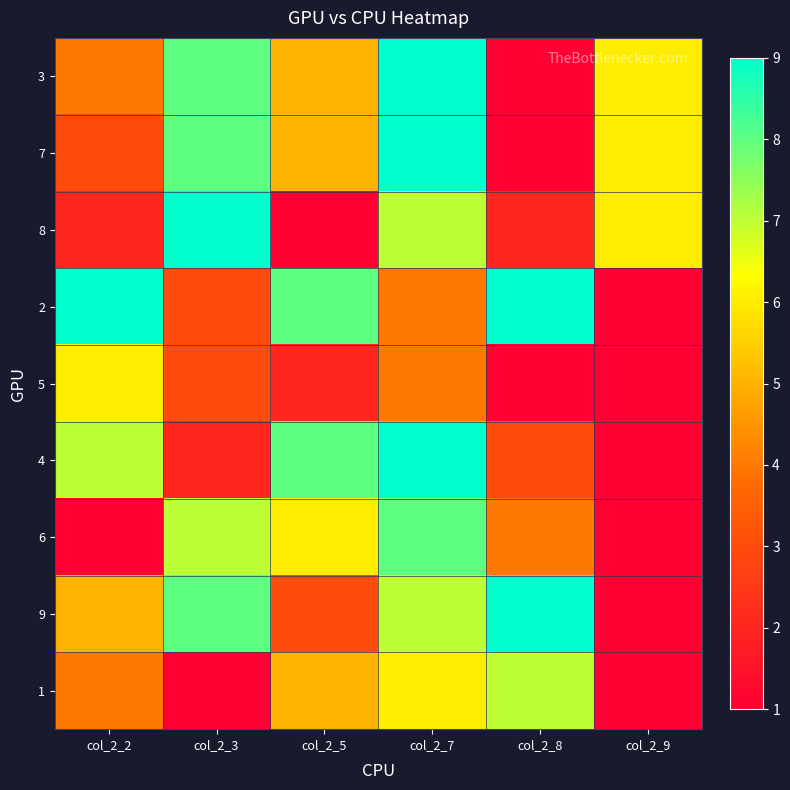

Reading left to right, transcribe all the data shown in this chart.

3: col_2_2=4	col_2_3=8	col_2_5=5	col_2_7=9	col_2_8=1	col_2_9=6
7: col_2_2=3	col_2_3=8	col_2_5=5	col_2_7=9	col_2_8=1	col_2_9=6
8: col_2_2=2	col_2_3=9	col_2_5=1	col_2_7=7	col_2_8=2	col_2_9=6
2: col_2_2=9	col_2_3=3	col_2_5=8	col_2_7=4	col_2_8=9	col_2_9=1
5: col_2_2=6	col_2_3=3	col_2_5=2	col_2_7=4	col_2_8=1	col_2_9=0
4: col_2_2=7	col_2_3=2	col_2_5=8	col_2_7=9	col_2_8=3	col_2_9=0
6: col_2_2=1	col_2_3=7	col_2_5=6	col_2_7=8	col_2_8=4	col_2_9=0
9: col_2_2=5	col_2_3=8	col_2_5=3	col_2_7=7	col_2_8=9	col_2_9=0
1: col_2_2=4	col_2_3=1	col_2_5=5	col_2_7=6	col_2_8=7	col_2_9=0